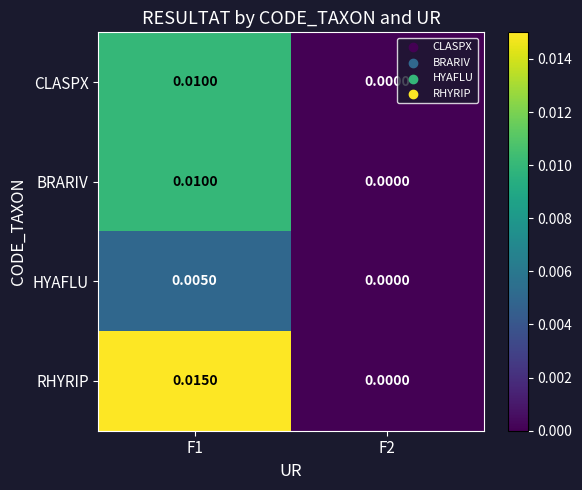

Which series has the largest range (max minus min)?

RHYRIP